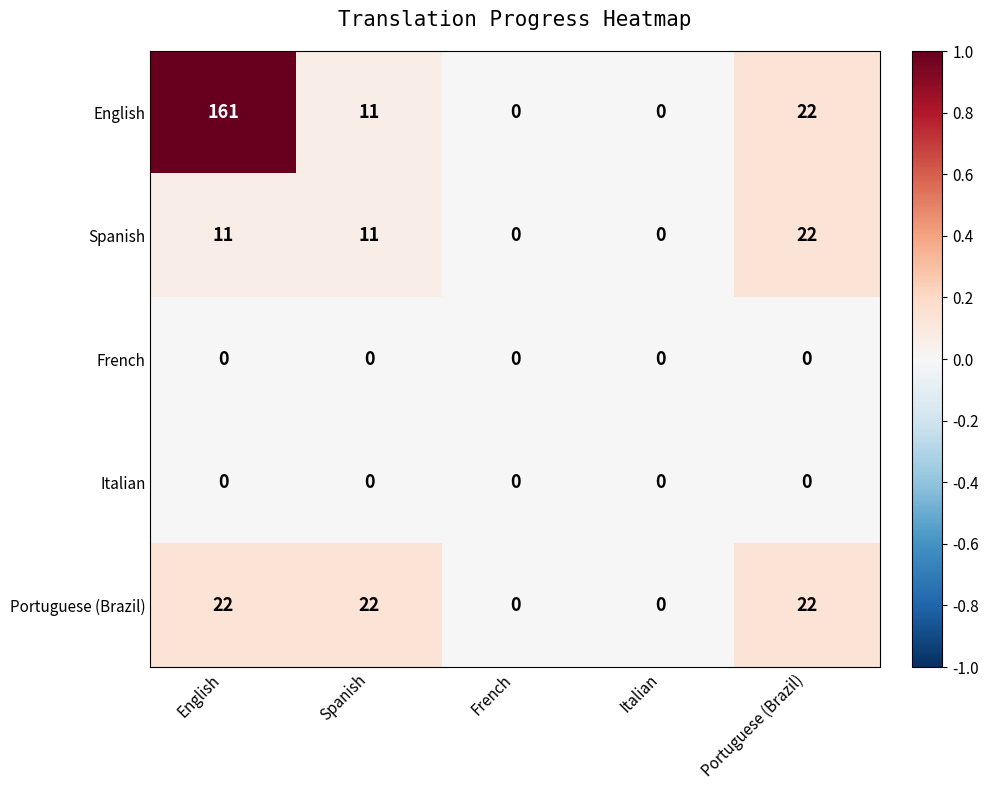

What is the difference between the highest and lowest values at Spanish?

22